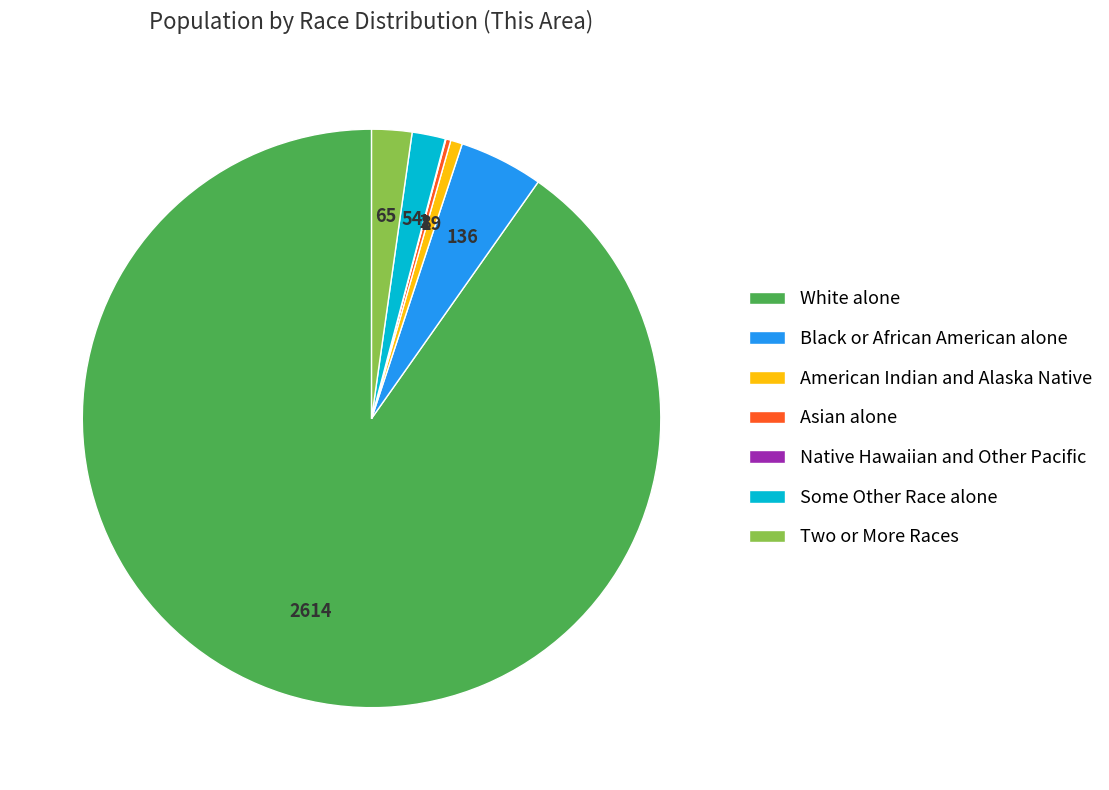

Do Black or African American alone and American Indian and Alaska Native together represent more than half of the pie?

No